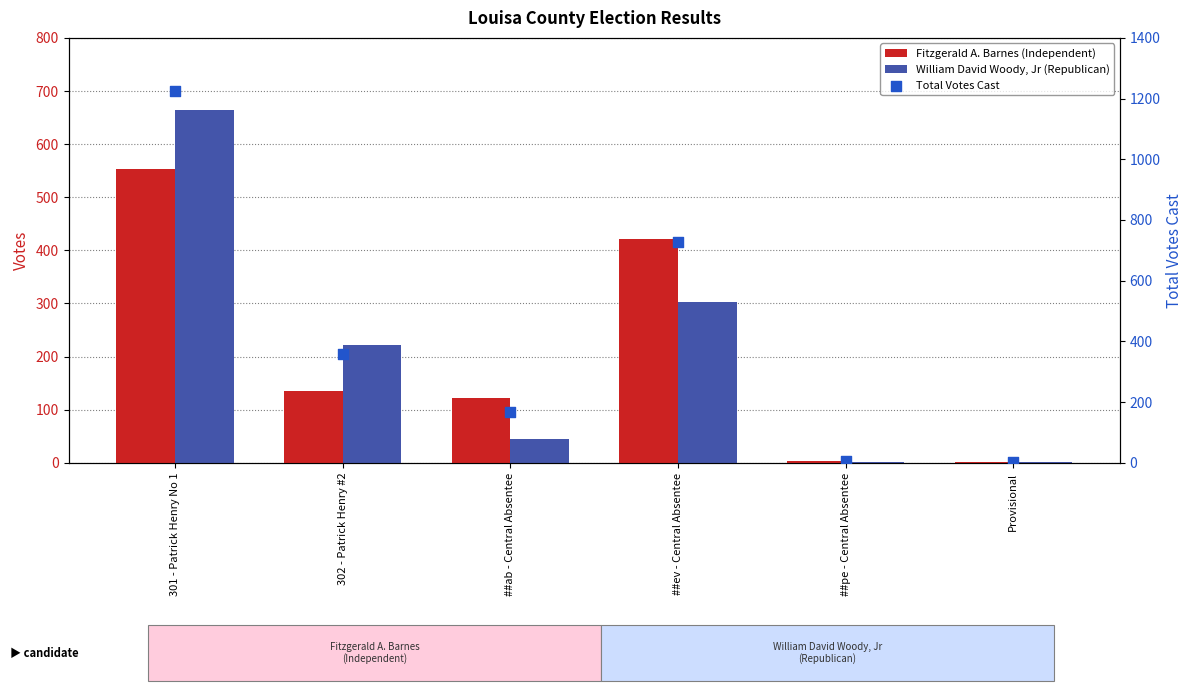

What are all the series names shown in the legend?

Fitzgerald A. Barnes (Independent), William David Woody, Jr (Republican), Total Votes Cast